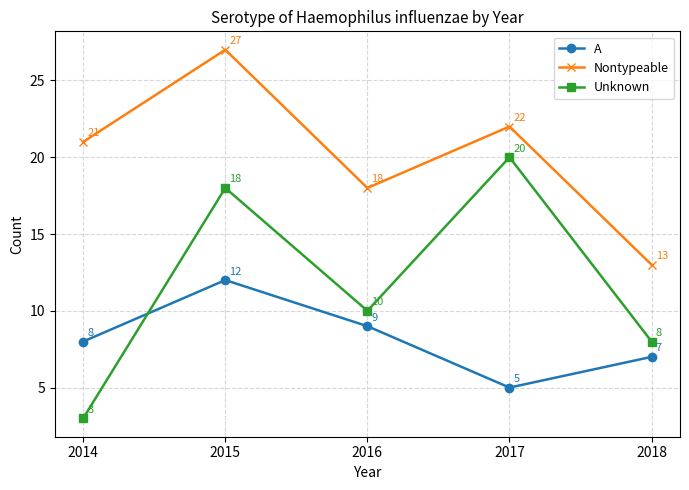

Which series has the largest range (max minus min)?

Unknown